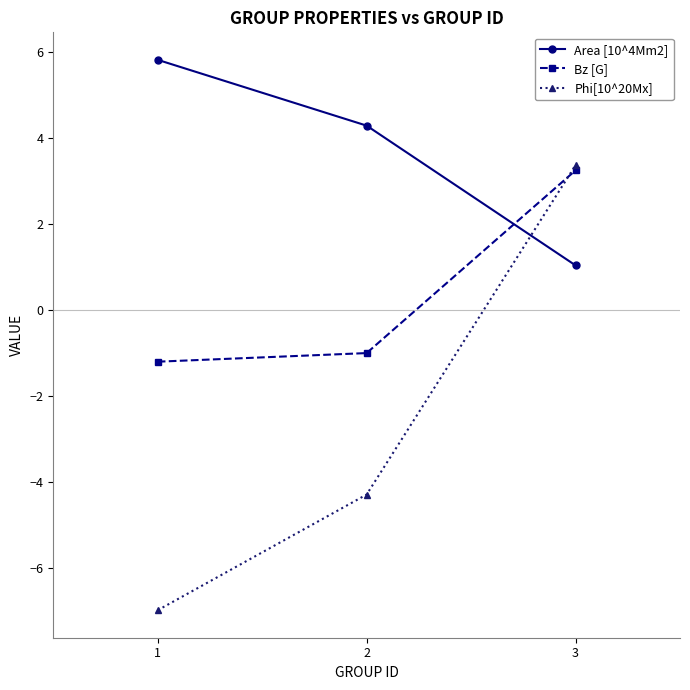

How many lines are shown in the chart?

3